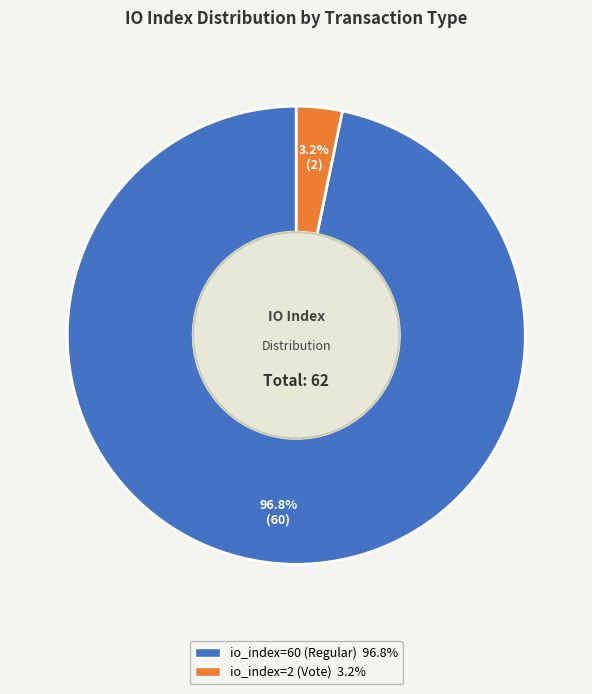

To the nearest percent, what percentage of the pie is io_index=2 (Vote)?

3%